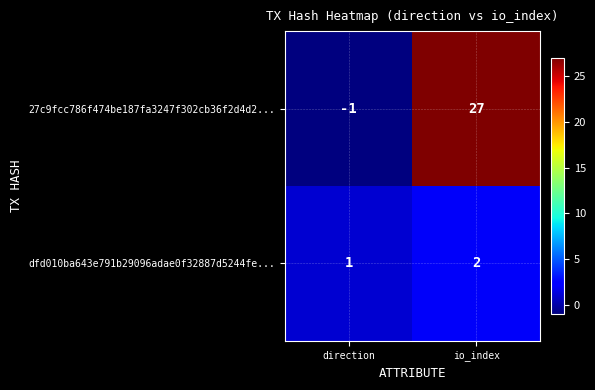

What is the maximum value shown in the chart?

27